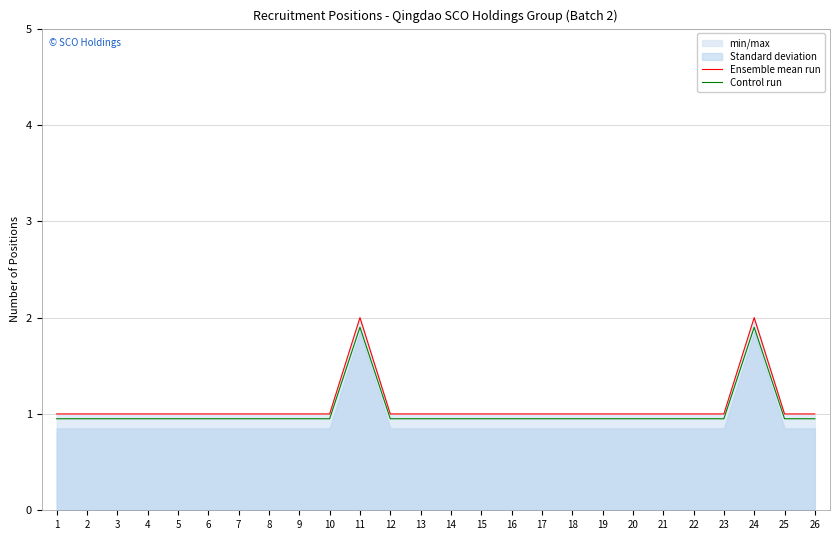

The Control run series shows 0.3 at 16. True or false?

False